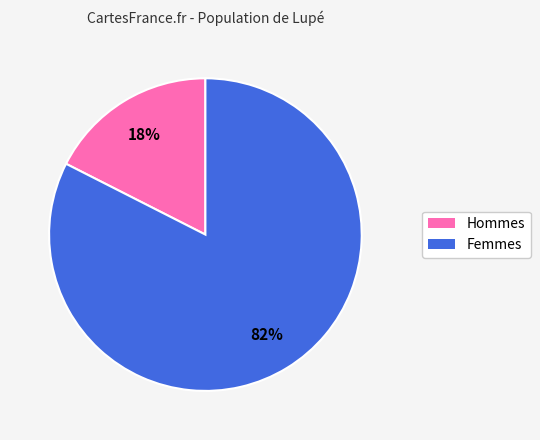

Does any single category account for the majority?

Yes